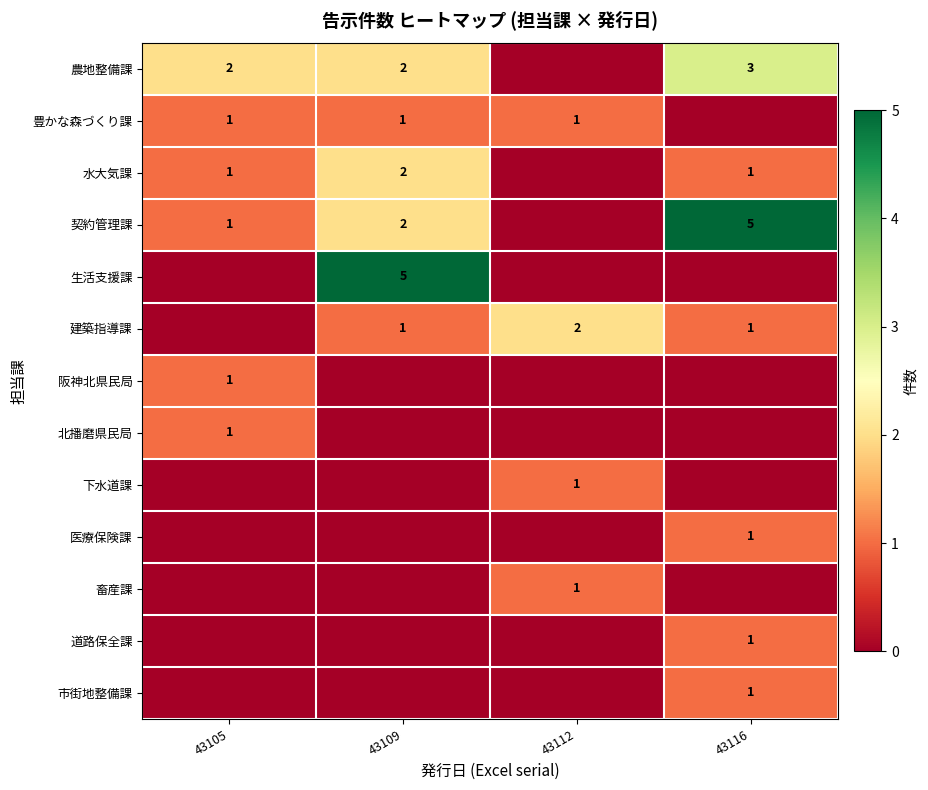

At which category is the sum across all series the highest?

43109